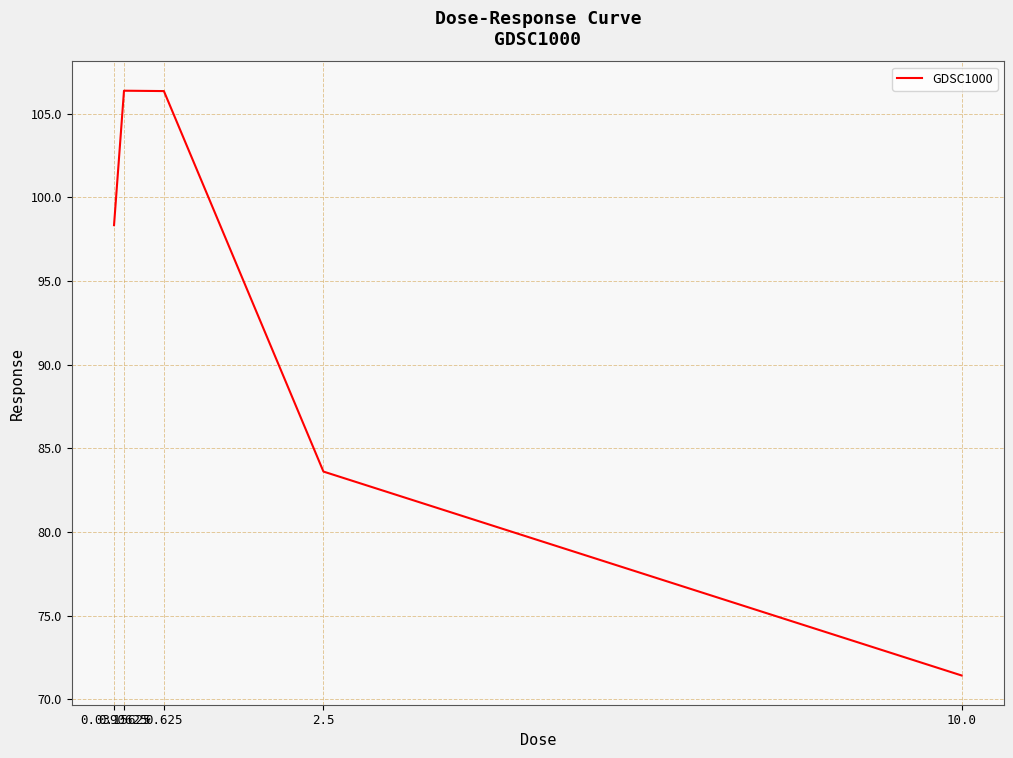

Is it true that the value at 10.0 is 107.5?

False